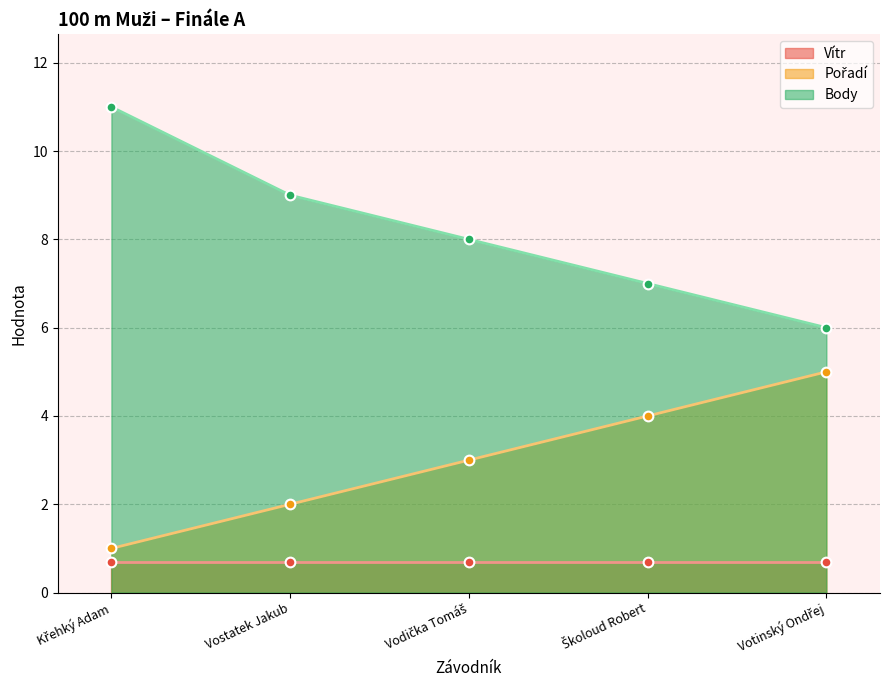

Which series has the widest spread of values?

Body